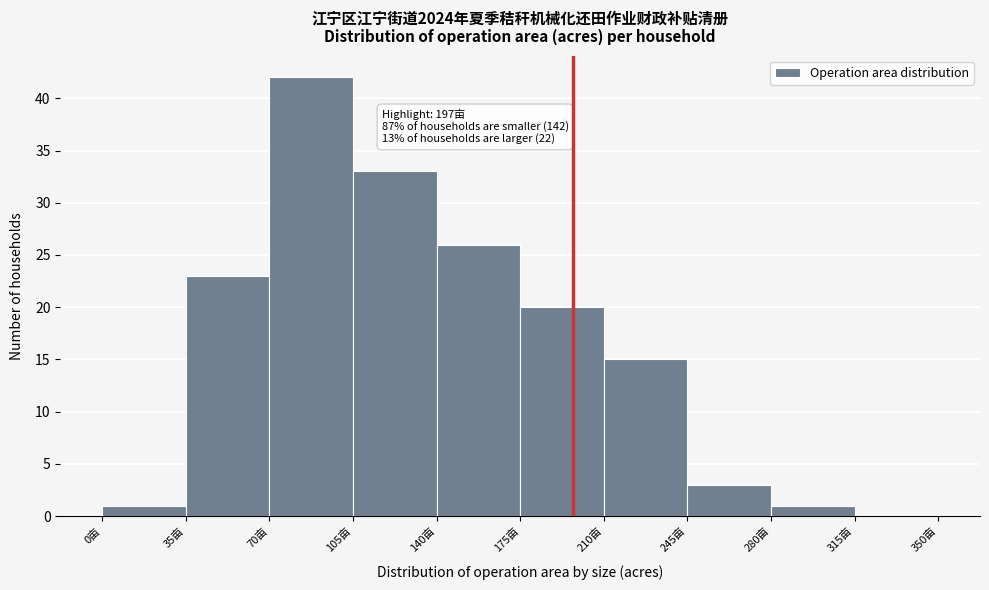

Which range on the x-axis has the tallest bar?

70 to 105